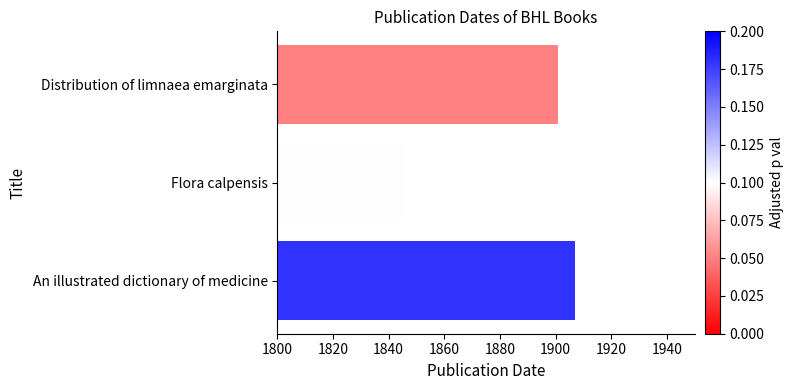

The chart shows a value of 1901 at Distribution of limnaea emarginata. True or false?

True